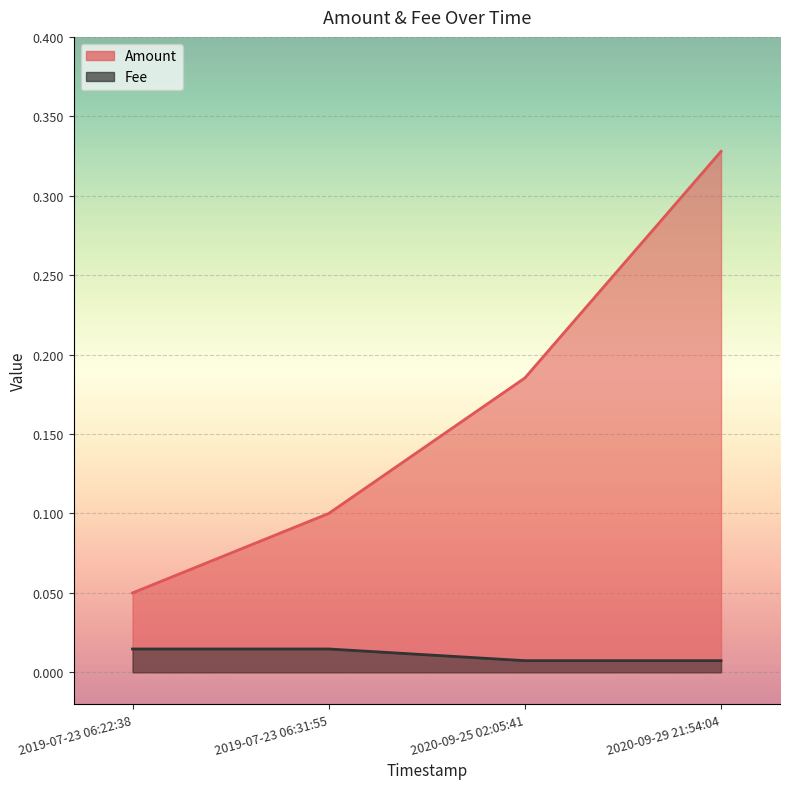

How many lines are shown in the chart?

2